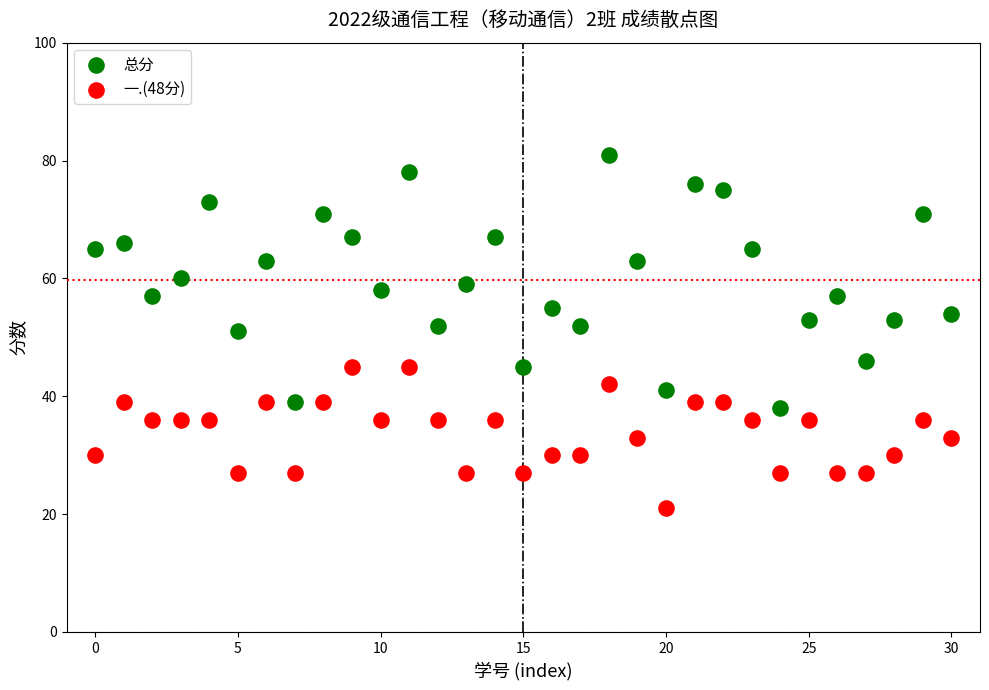

Across all data points, what is the range of Y values (max minus min)?

60